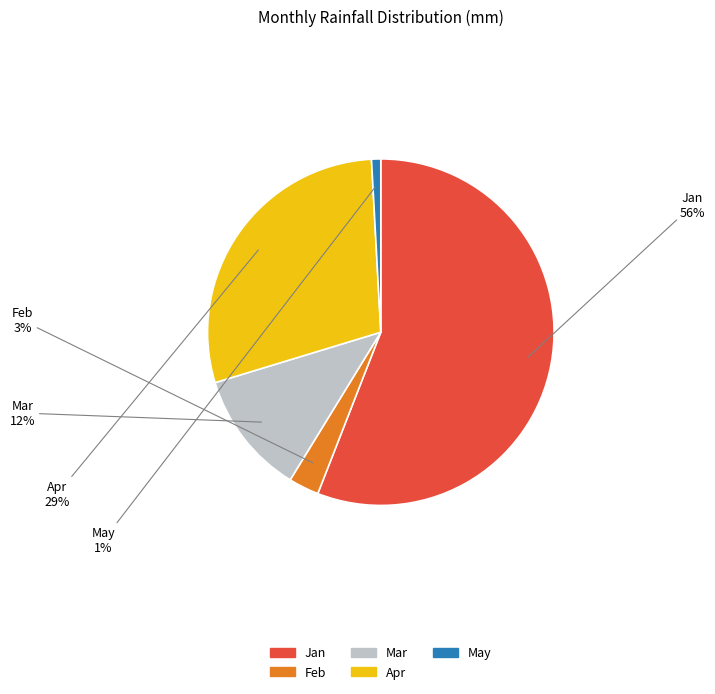

Is it true that Jan is 67% of the pie?

False